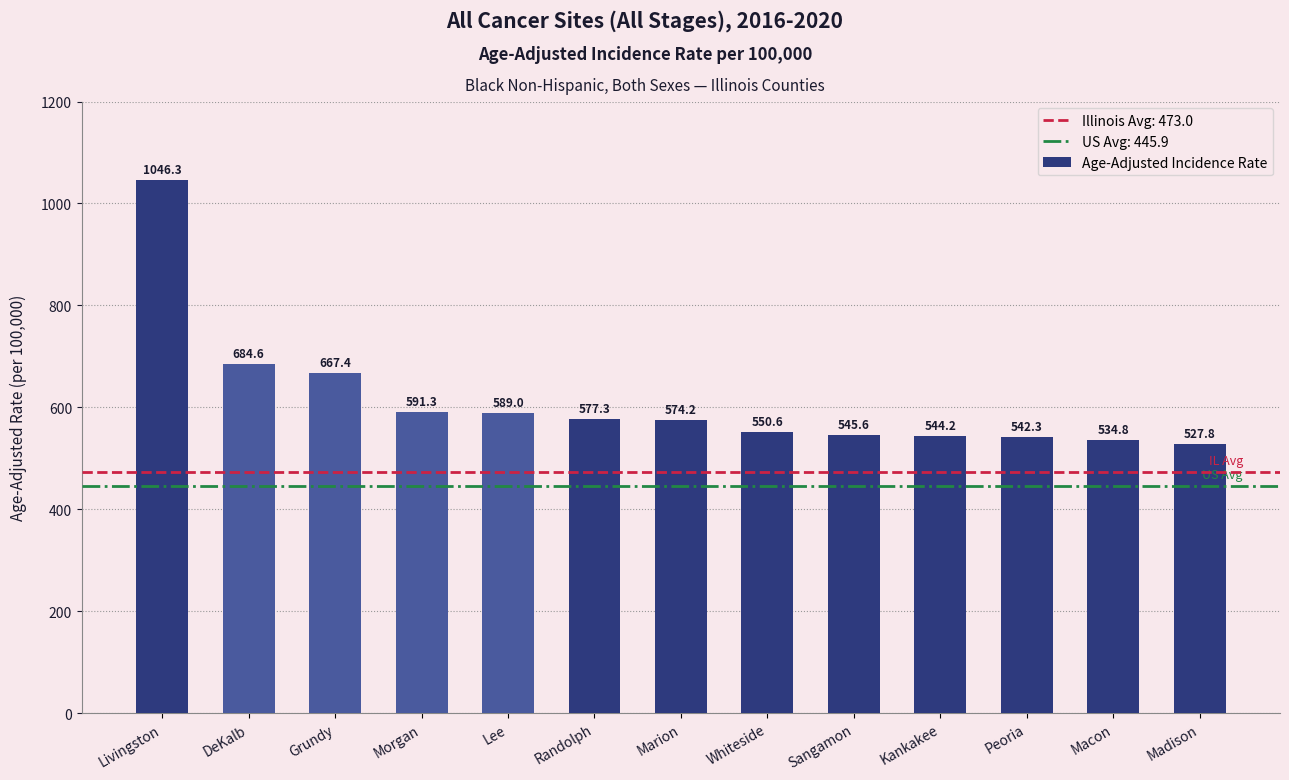

List the labels in order of value, smallest first.

Madison, Macon, Peoria, Kankakee, Sangamon, Whiteside, Marion, Randolph, Lee, Morgan, Grundy, DeKalb, Livingston